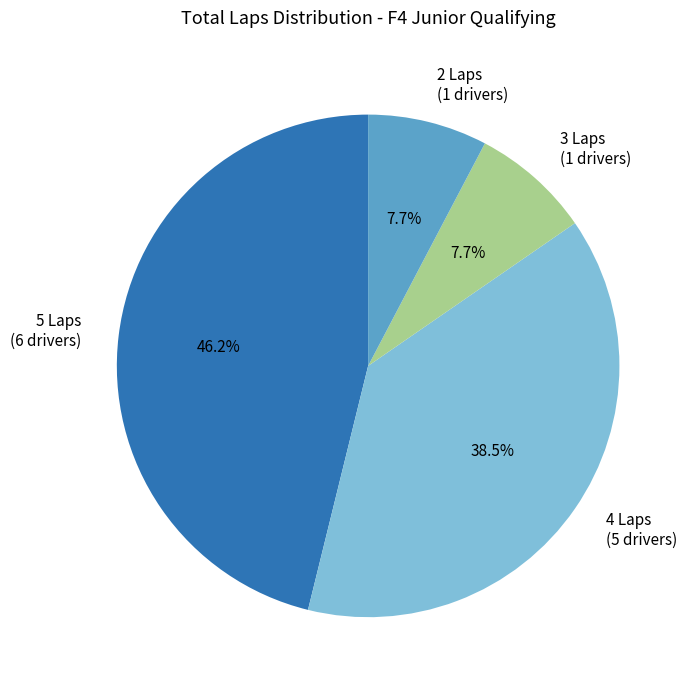

To the nearest percent, what is the difference between the largest and smallest slice percentages?

38%